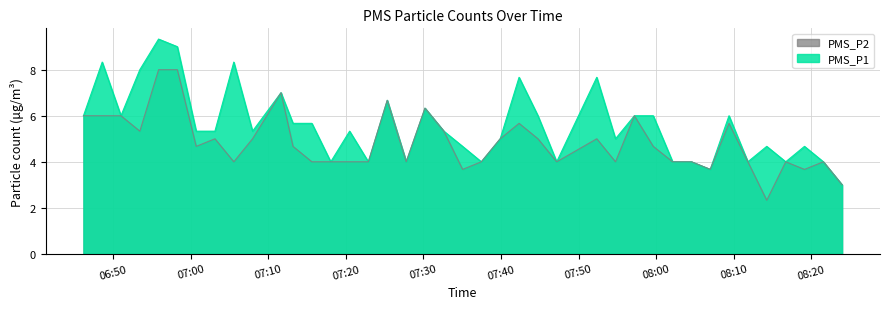

How many interior local valleys does the PMS_P2 series have?

10